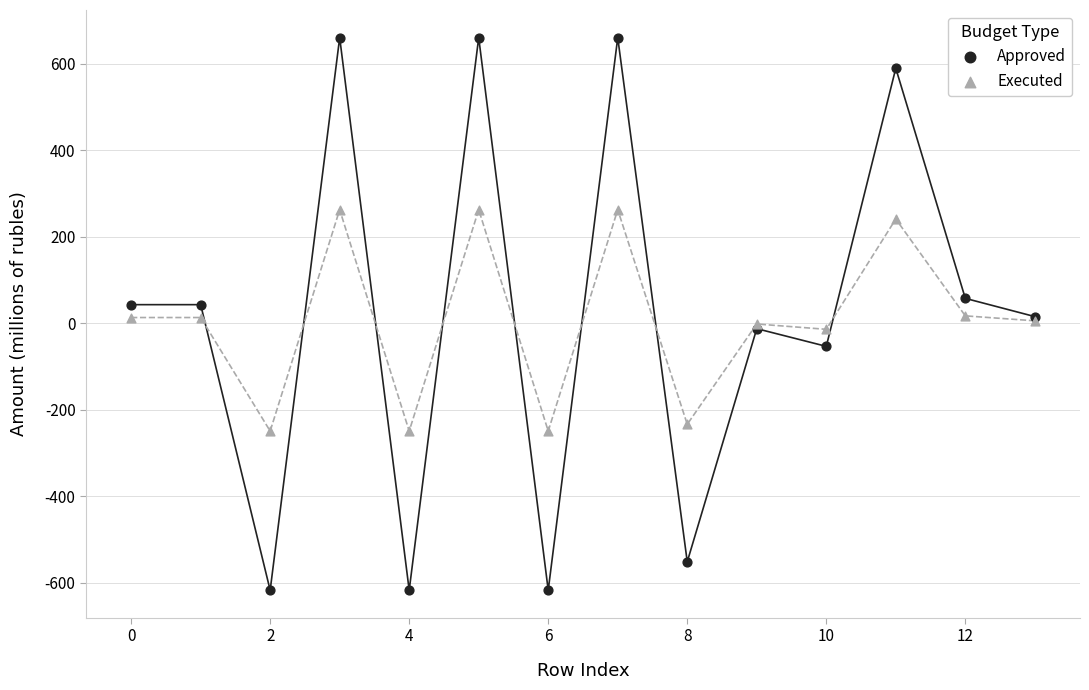

Which series has the largest Y range (max minus min)?

Approved